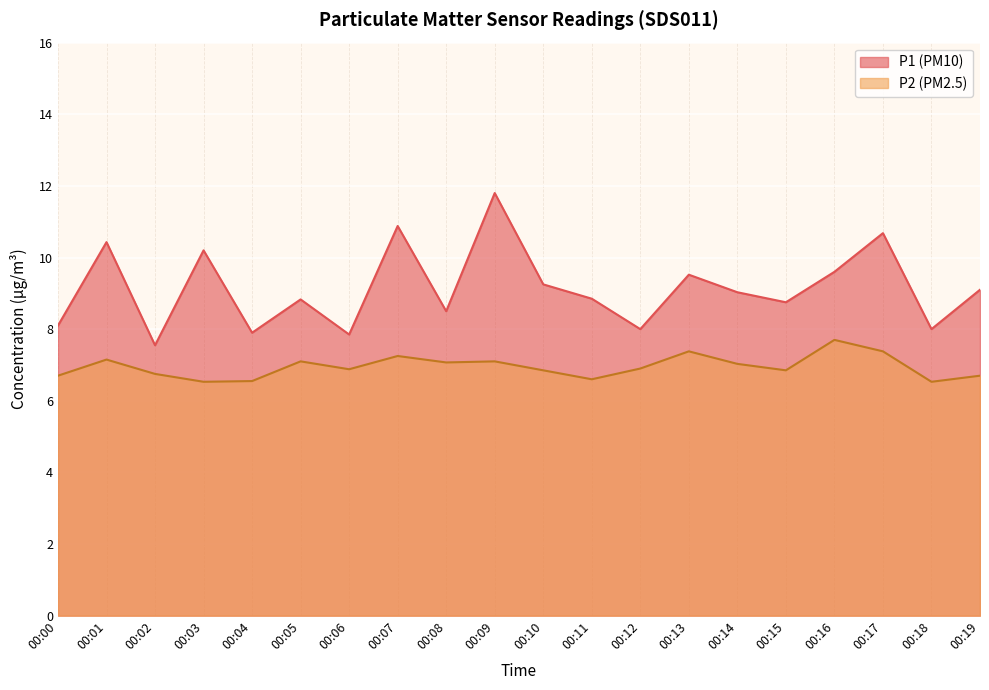

At which label does P1 reach its minimum?

00:02